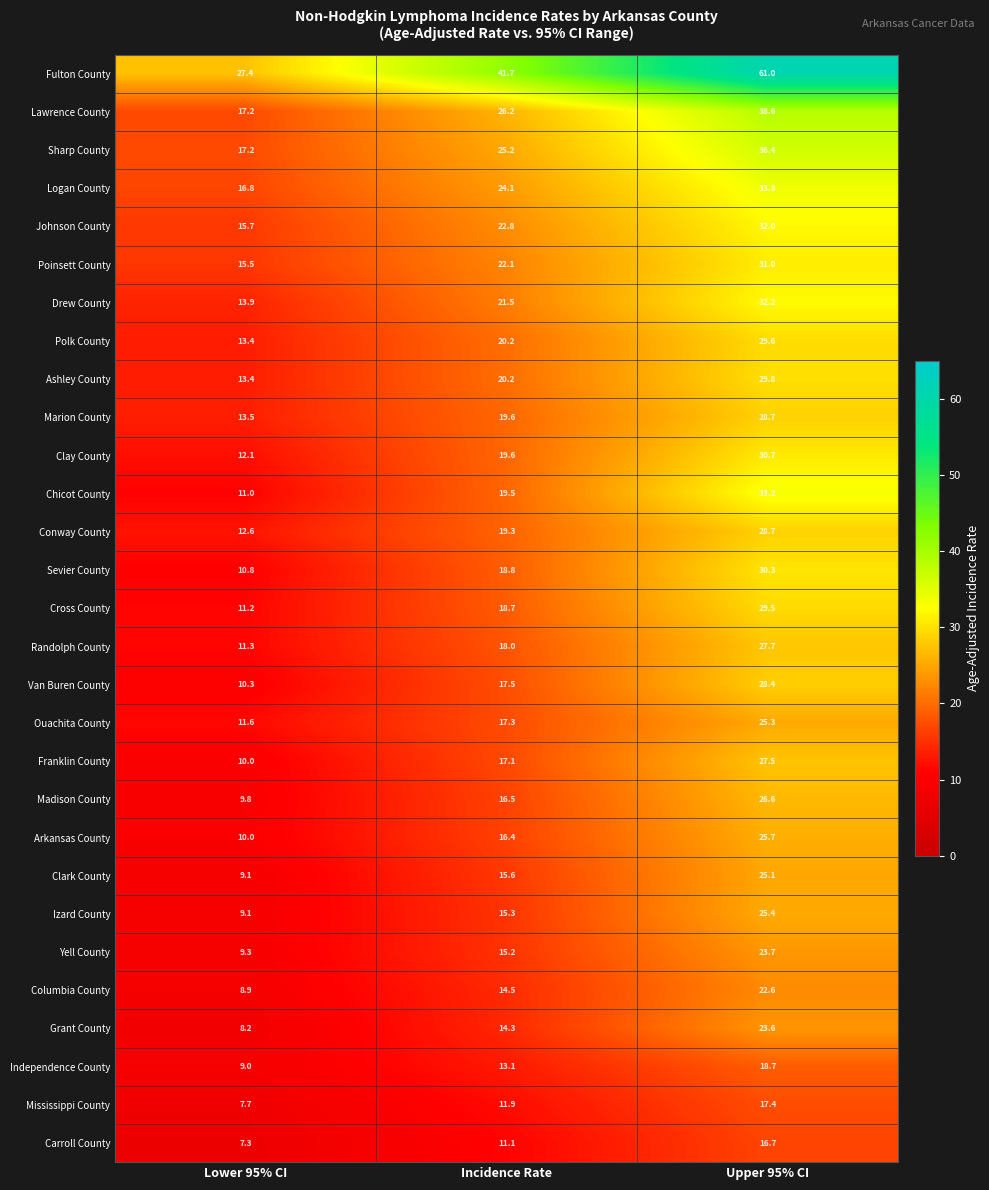

True or false: Sharp County has a value of 25.2 at Incidence Rate.

True